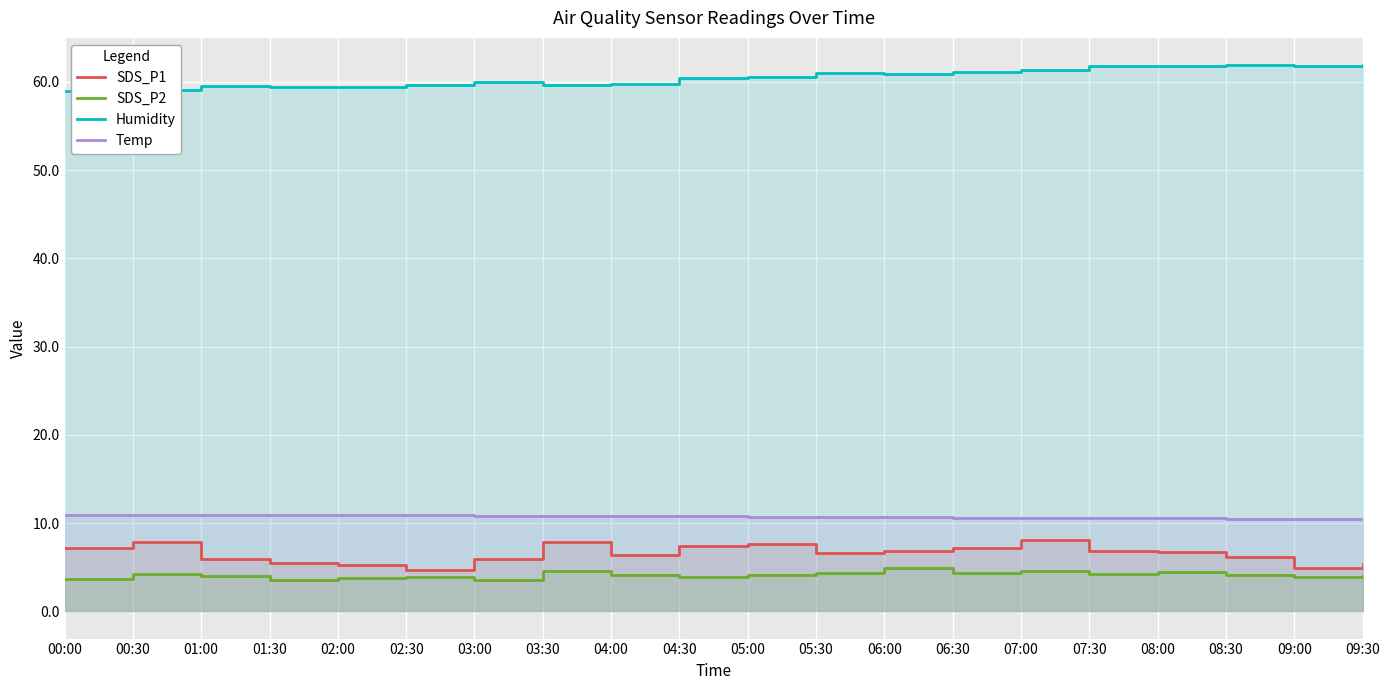

The value of Temp at 07:00 is 10.6. True or false?

True